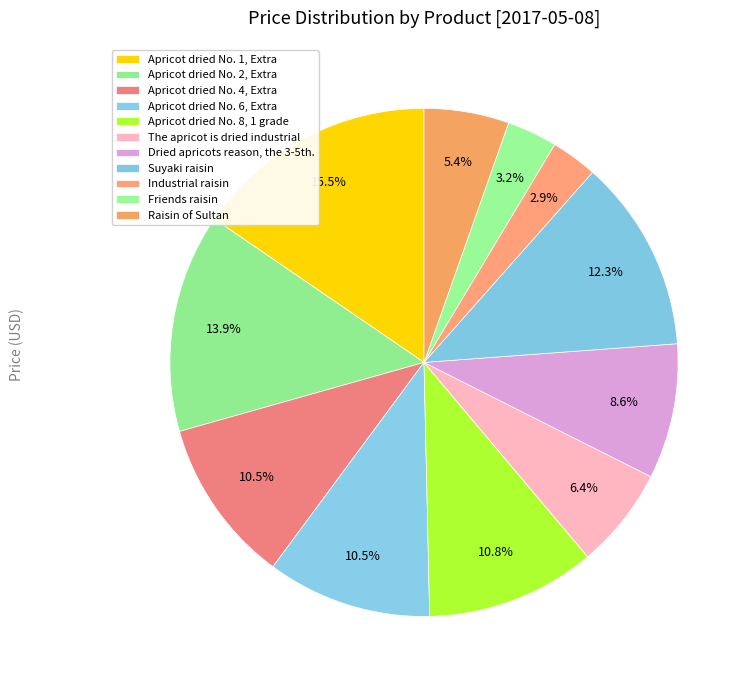

Count the number of slices in the pie.

11